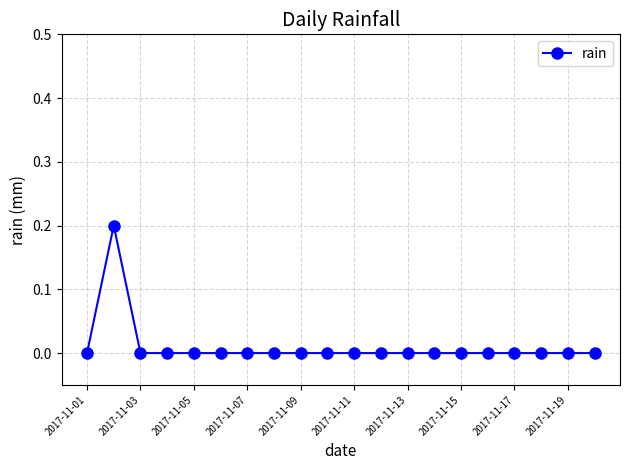

How many lines are shown in the chart?

1